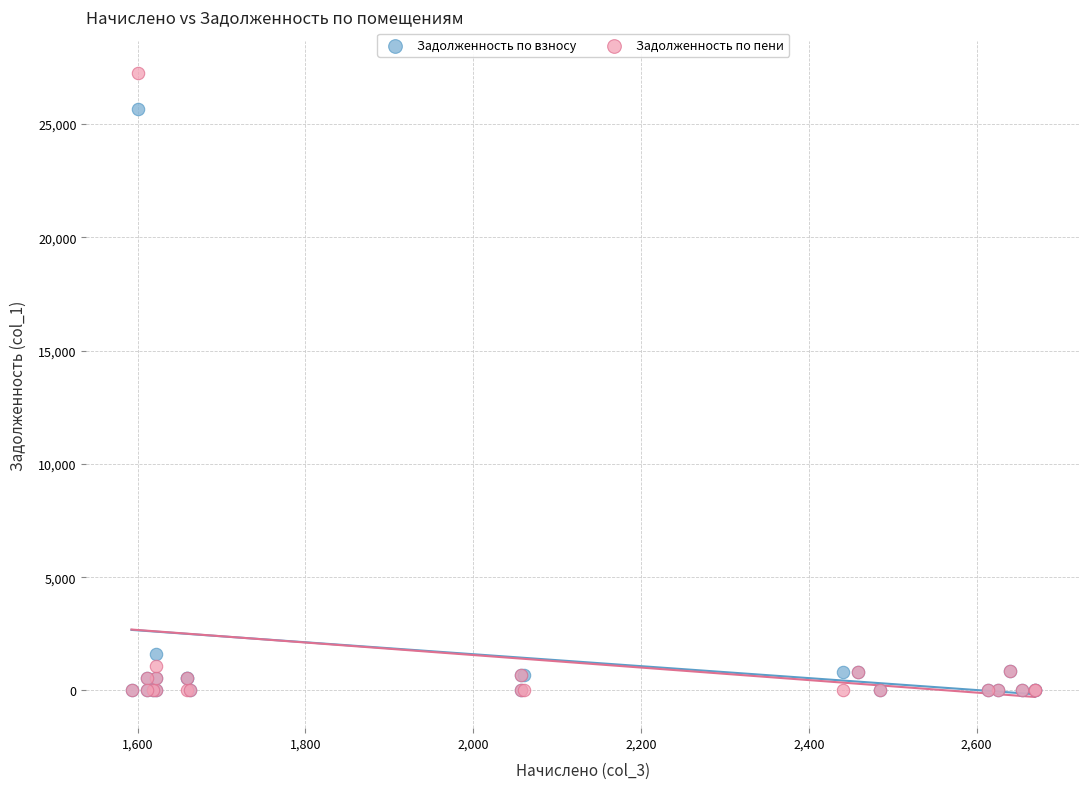

Which series has the widest spread of Y values?

Задолженность по пени